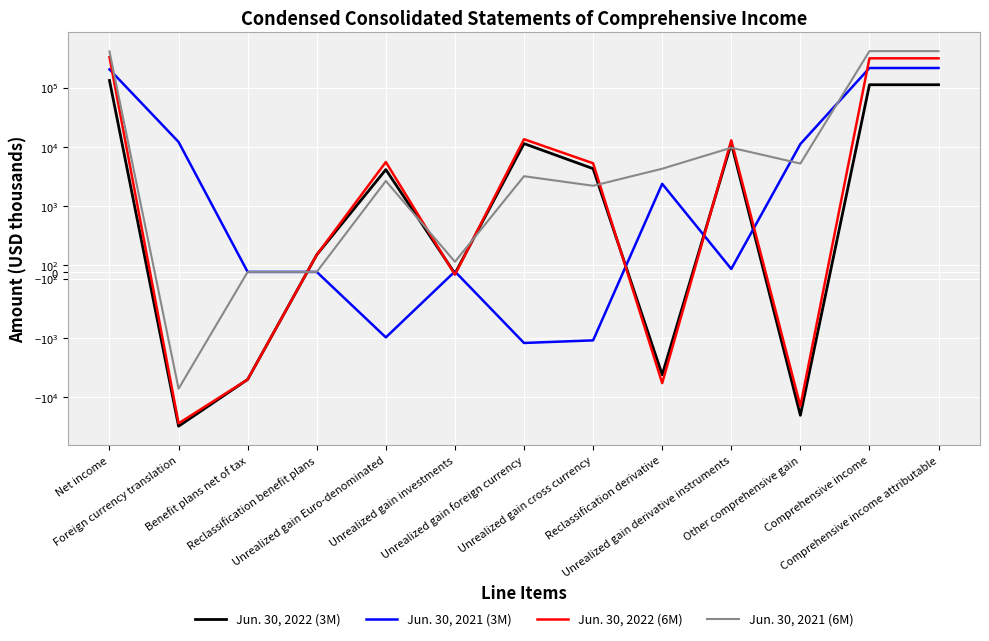

Is this an area chart (filled region under the line)?

No